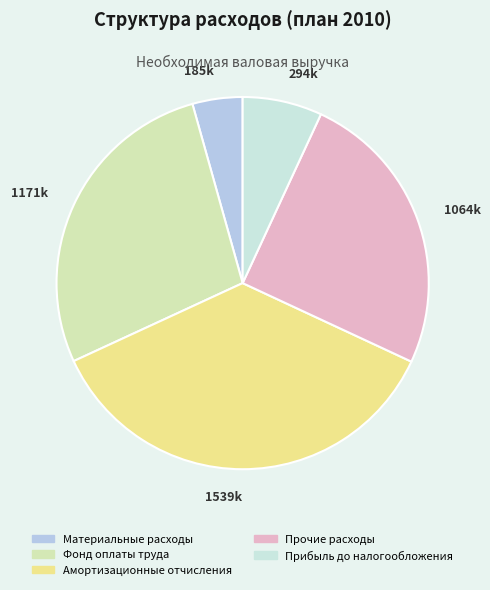

To the nearest percent, what is the difference between the largest and smallest slice percentages?

32%